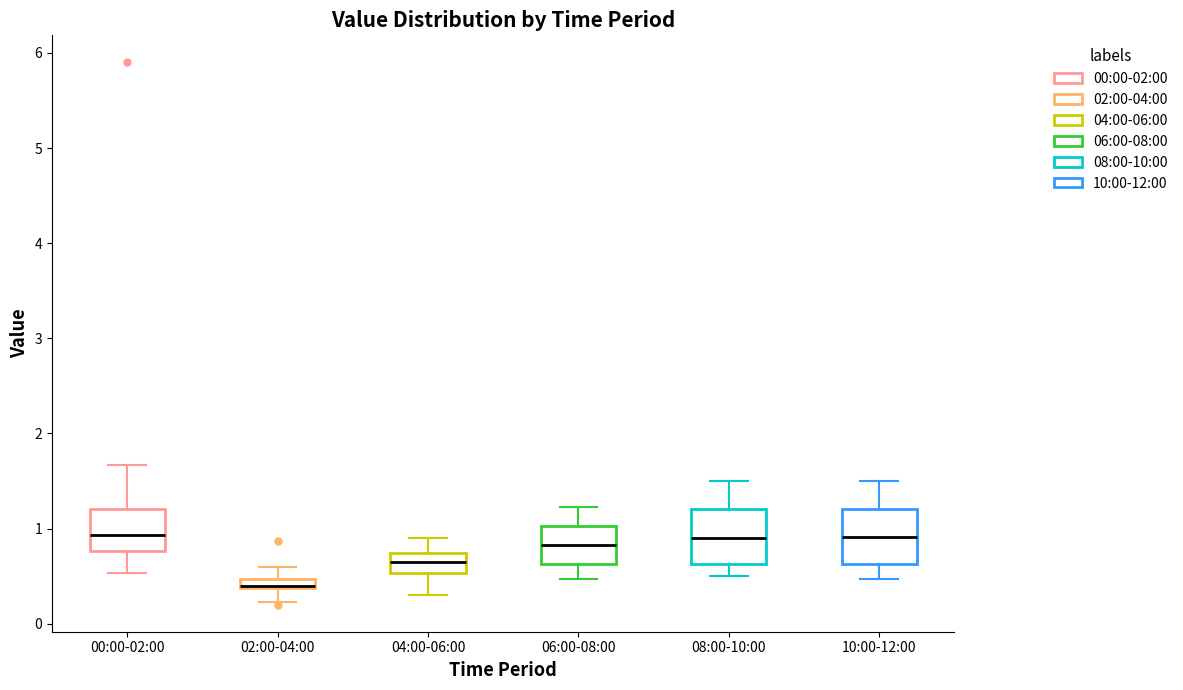

Which box has the lowest median line?

02:00-04:00